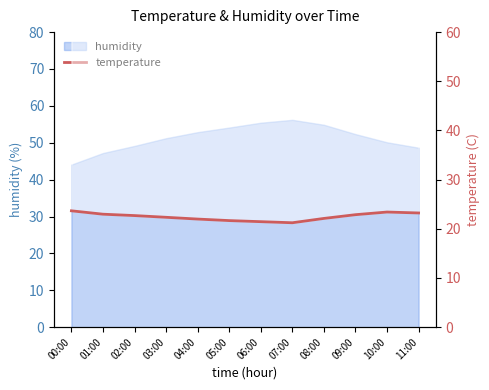

How many data points are less than 22?

4